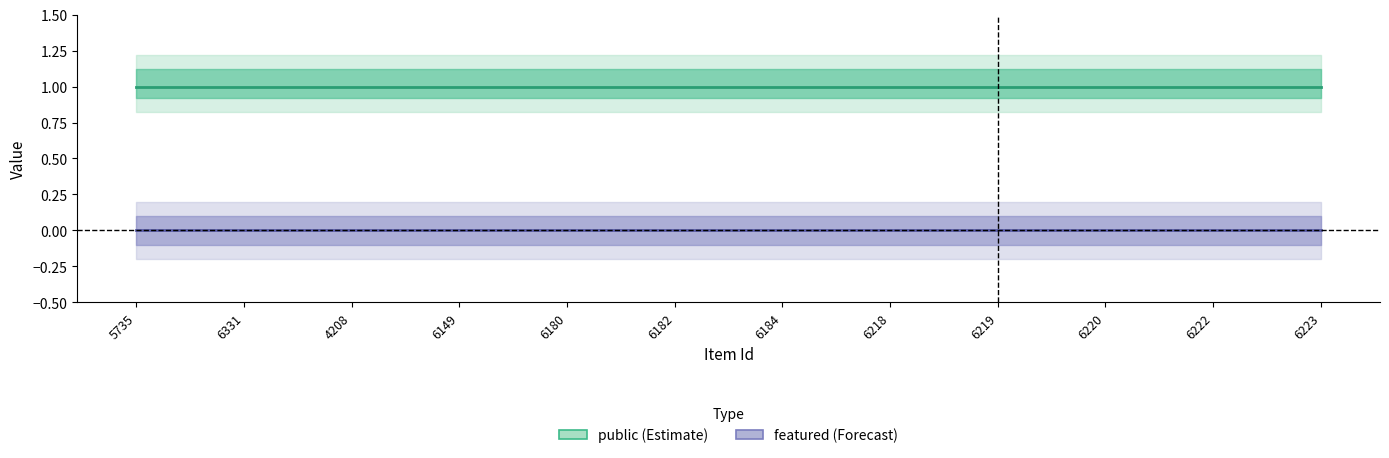

At how many categories does at least one series exceed 0?

12